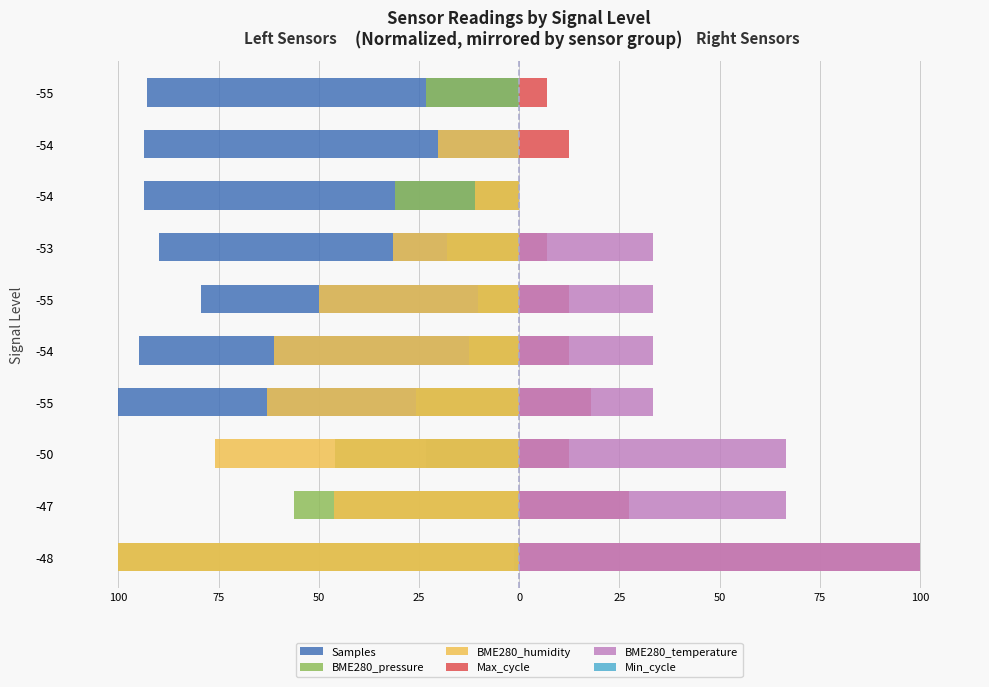

What are all the series names shown in the legend?

Samples, BME280_pressure, BME280_humidity, Max_cycle, BME280_temperature, Min_cycle